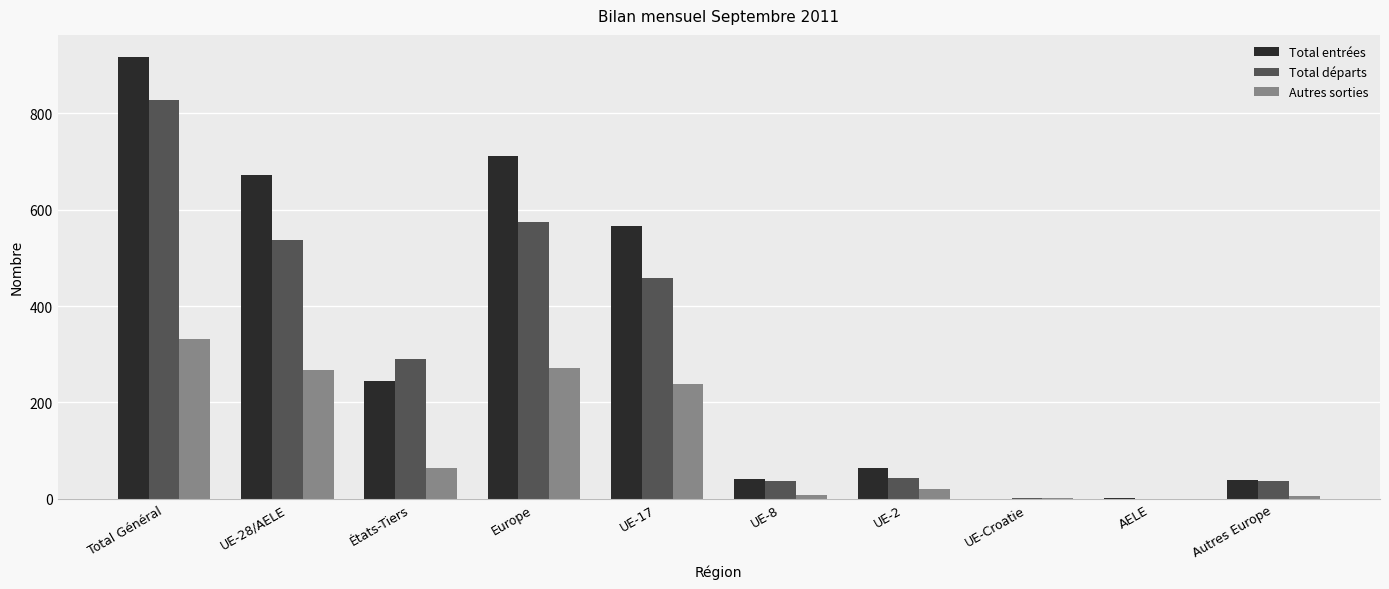

How many data points does each series have?

10